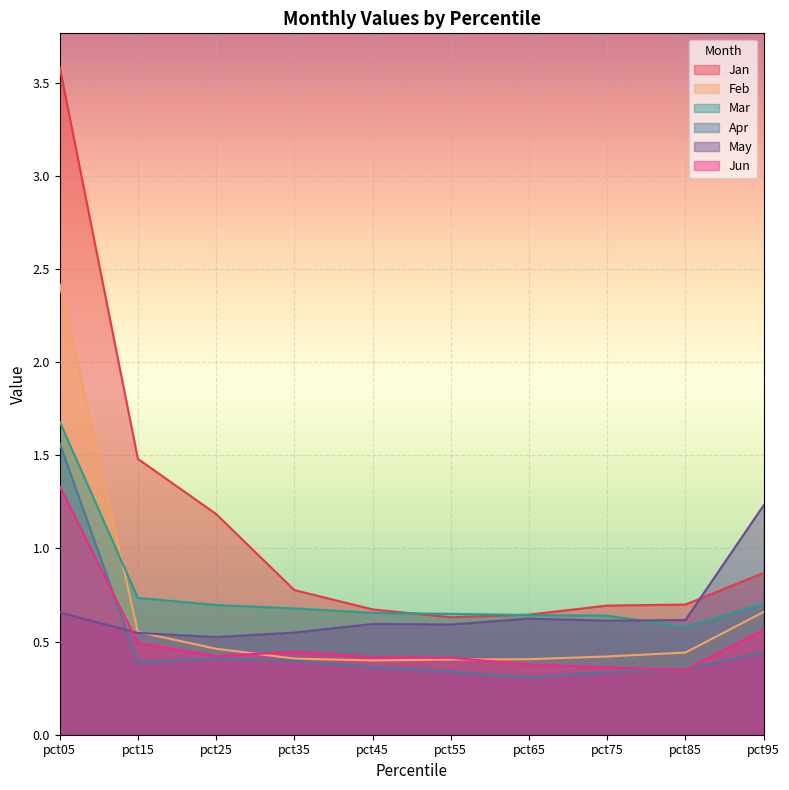

What is the greatest value displayed?

3.6